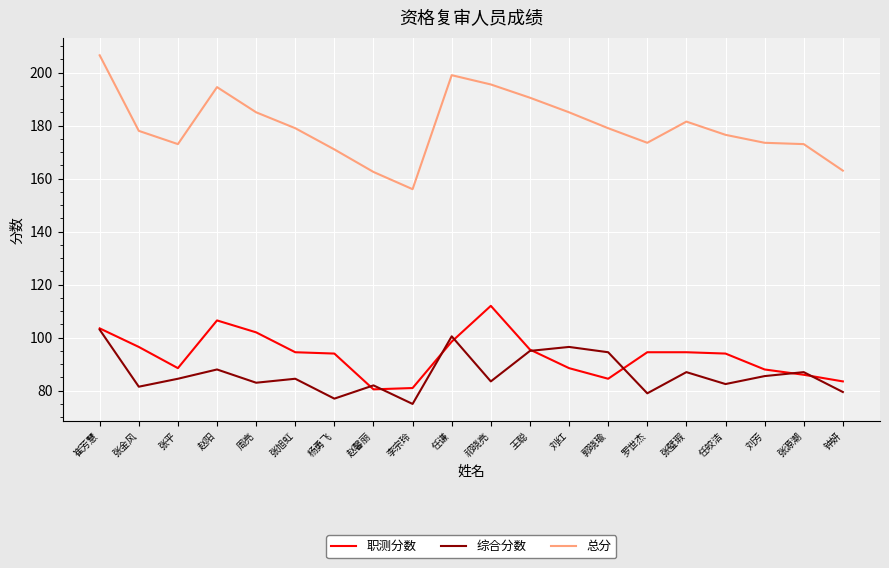

List the series in order of their peak value, lowest first.

综合分数, 职测分数, 总分